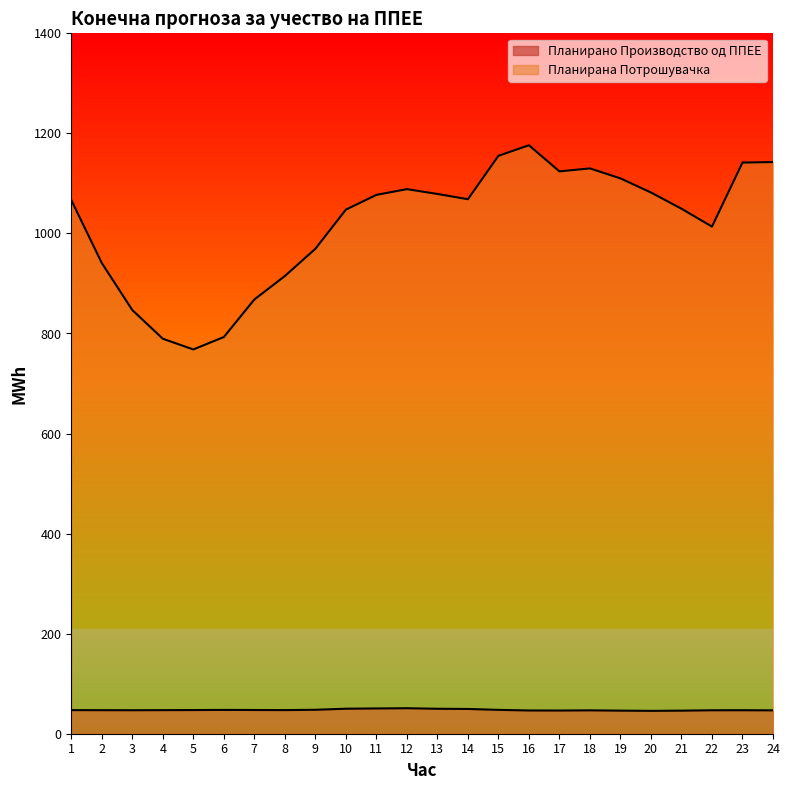

Is the value of Планирано Производство од ППЕЕ at 19 greater than the value of Планирана Потрошувачка at 18?

No